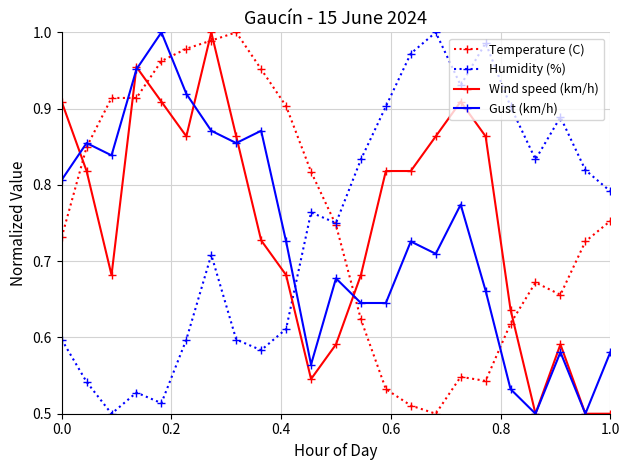

Which series ends up on top after the final intersection of Humidity (%) and Gust (km/h)?

Humidity (%)